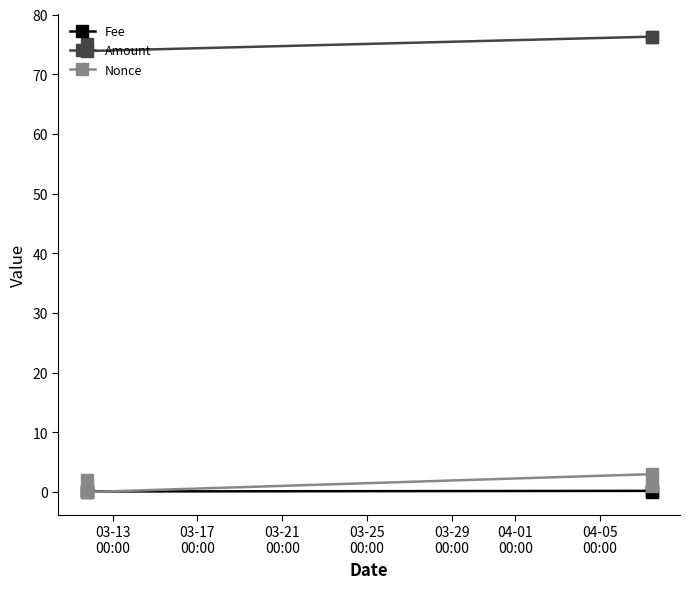

What is the value of the Amount point at the 2nd from the left?

73.9